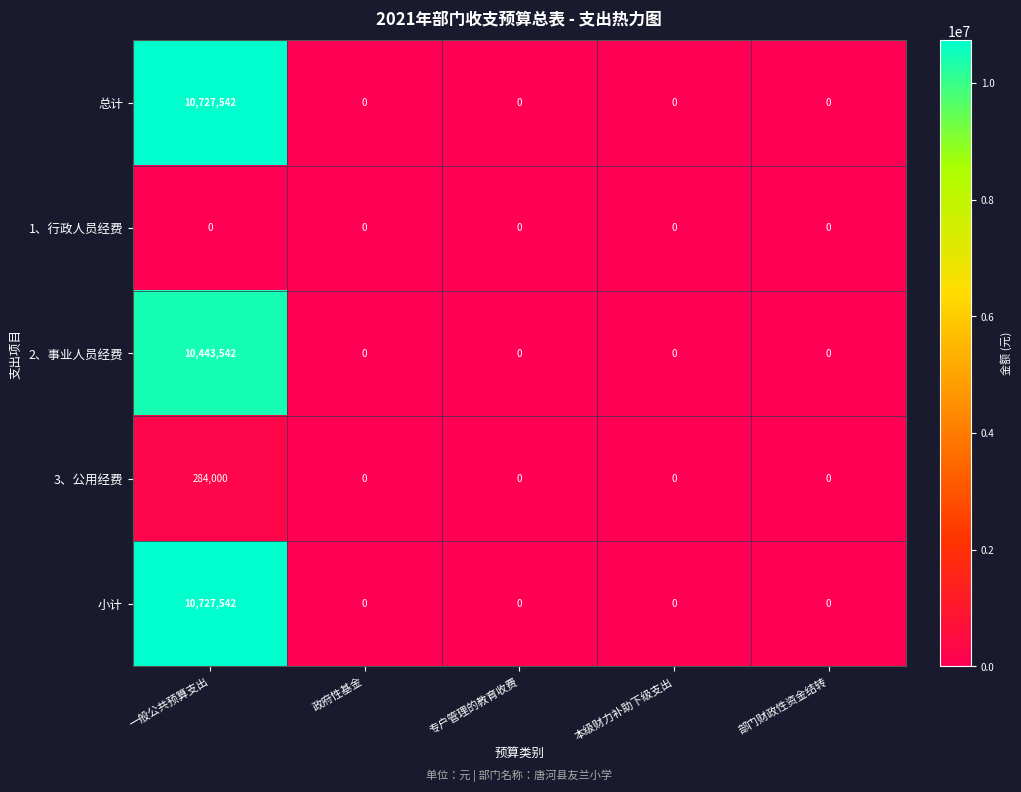

Which label corresponds to the largest value in the chart?

一般公共预算支出